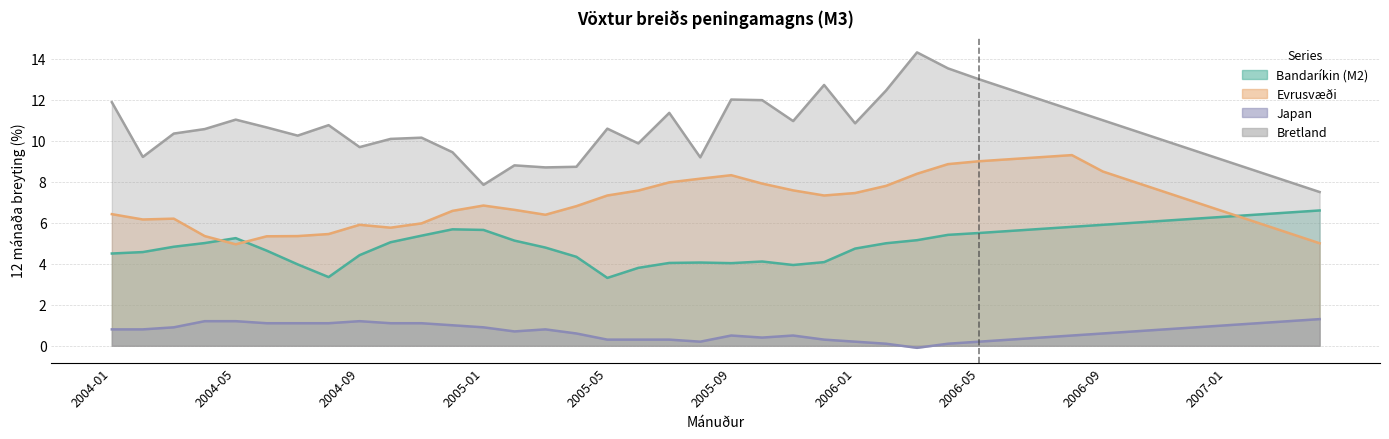

At which category does Bandaríkin (M2) reach its first local peak?

2004-05